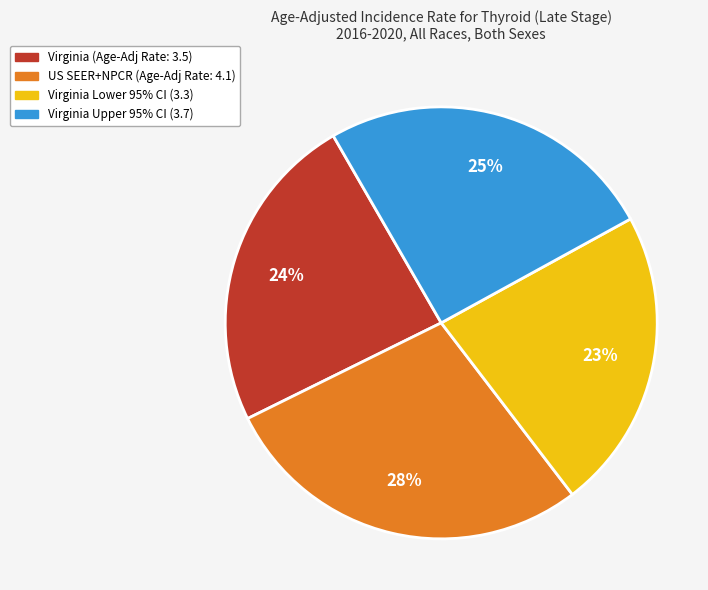

Is there any slice that represents more than half of the pie?

No